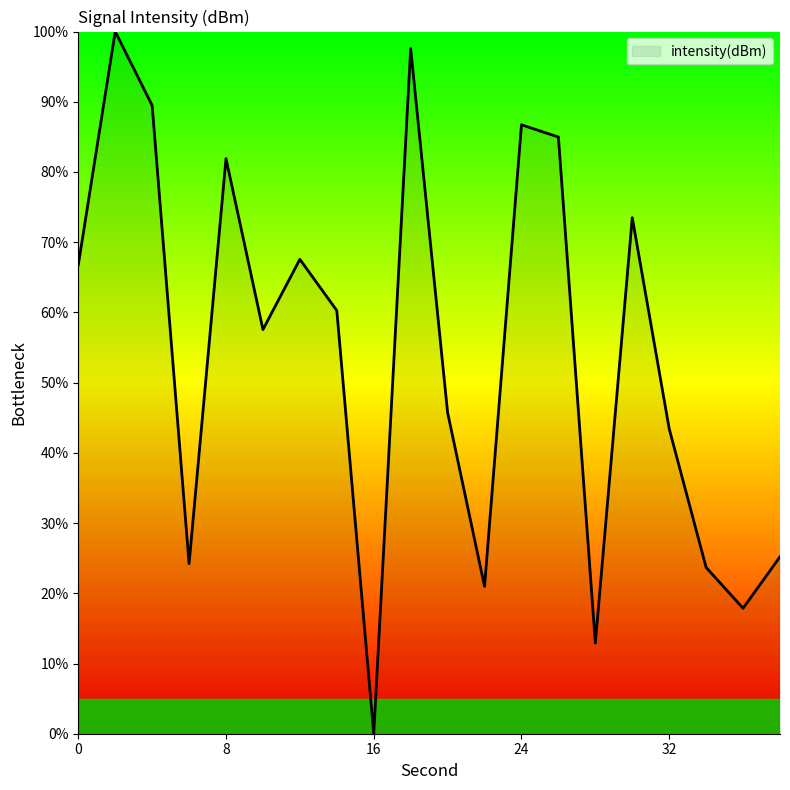

What is the greatest value displayed?

100.0